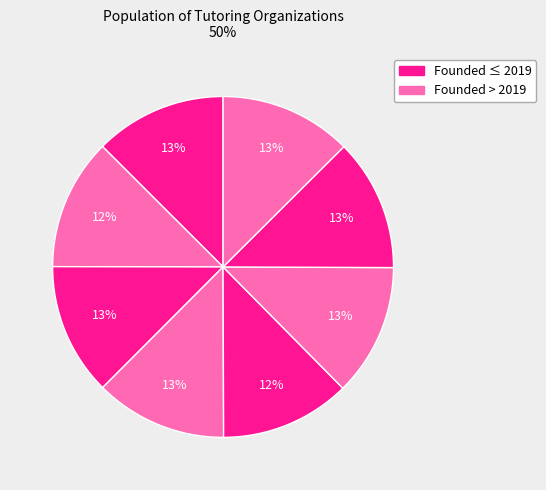

Does any single category account for the majority?

No